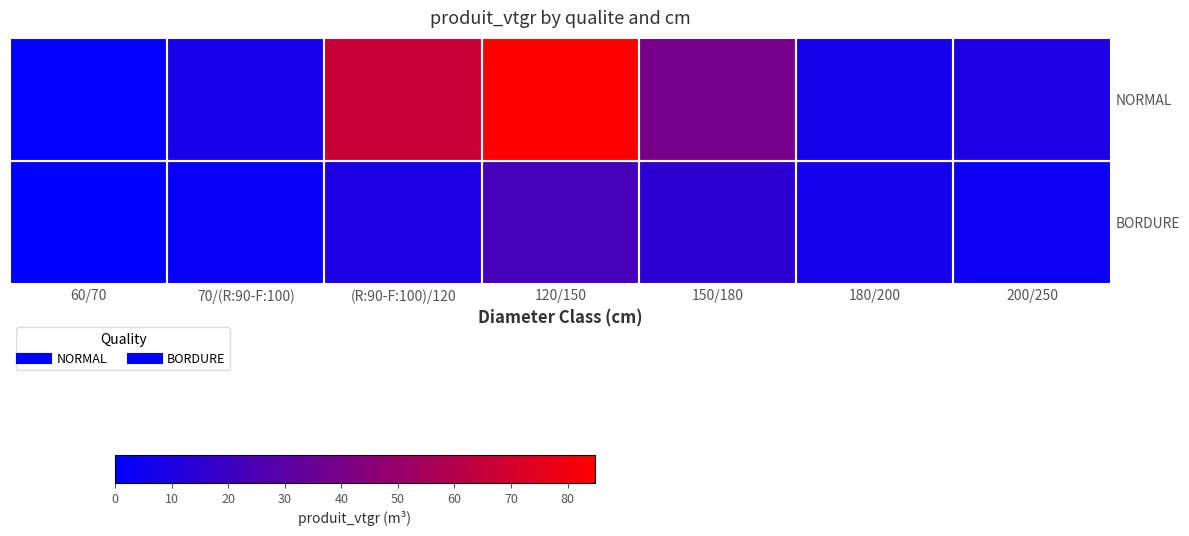

Between 200/250 and (R:90-F:100)/120, which is larger?

(R:90-F:100)/120